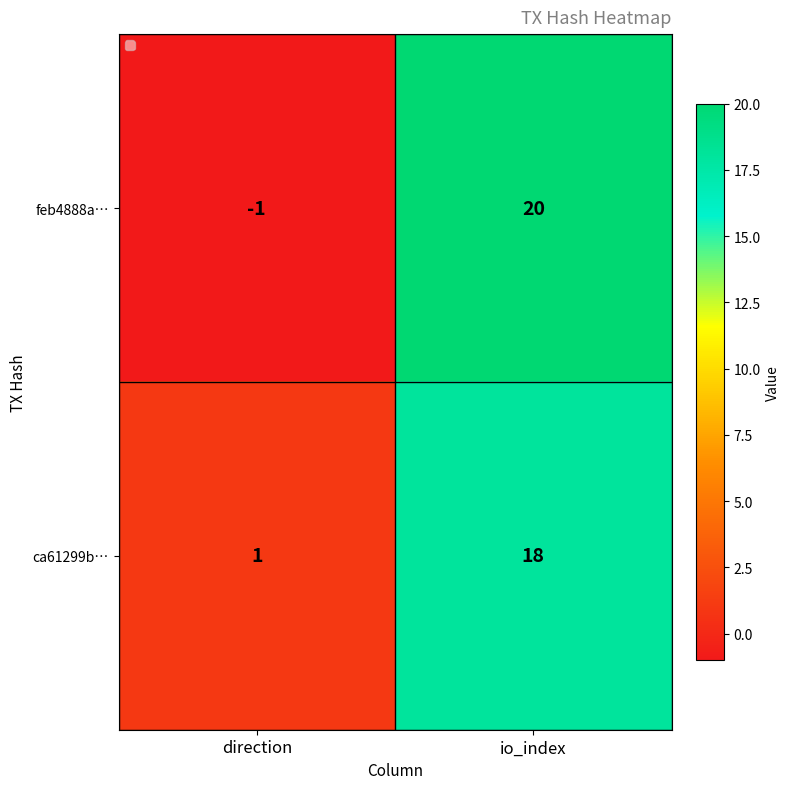

What is the sum of all ca61299b… values?

19